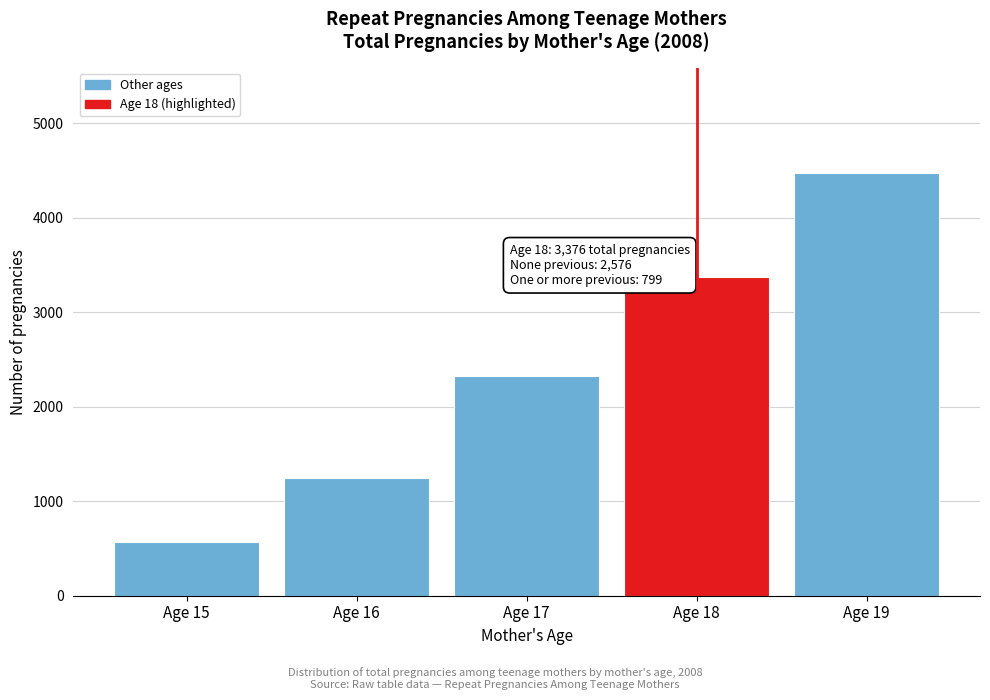

Reading left to right, extract all data points from this chart.

570	1250	2331	3376	4473